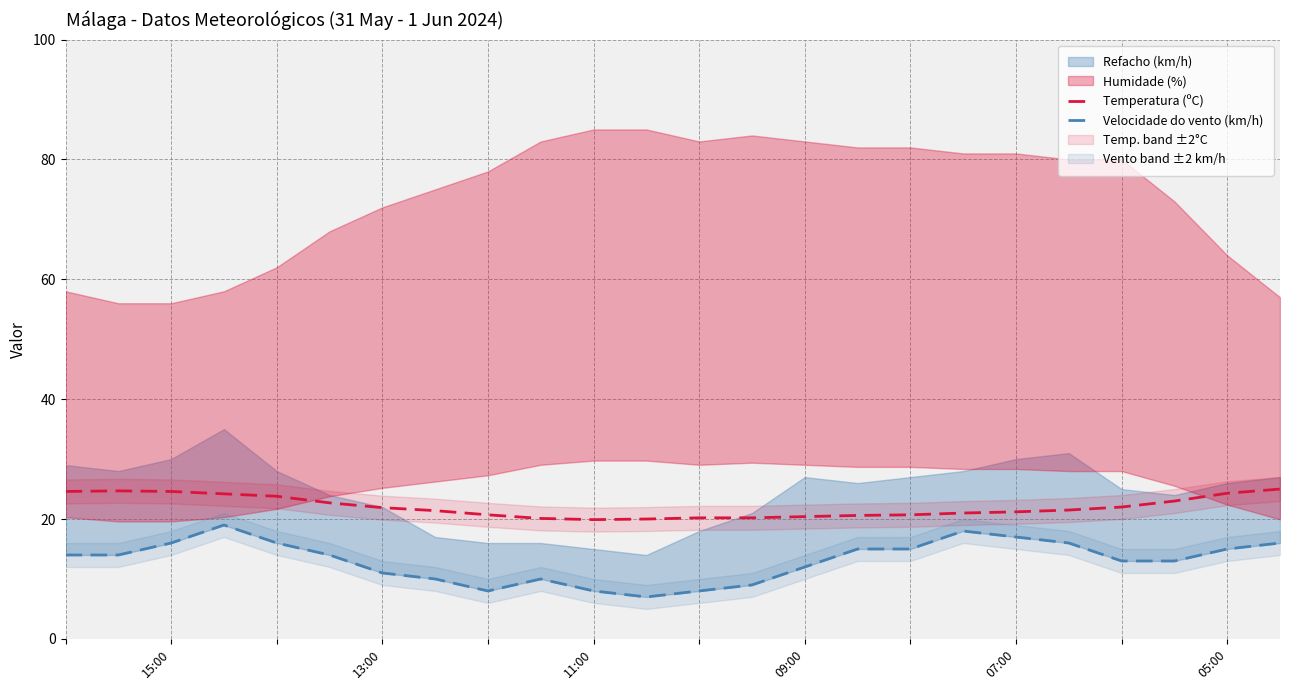

In Temperatura (ºC), how many points are higher than both neighbors (excluding endpoints)?

1